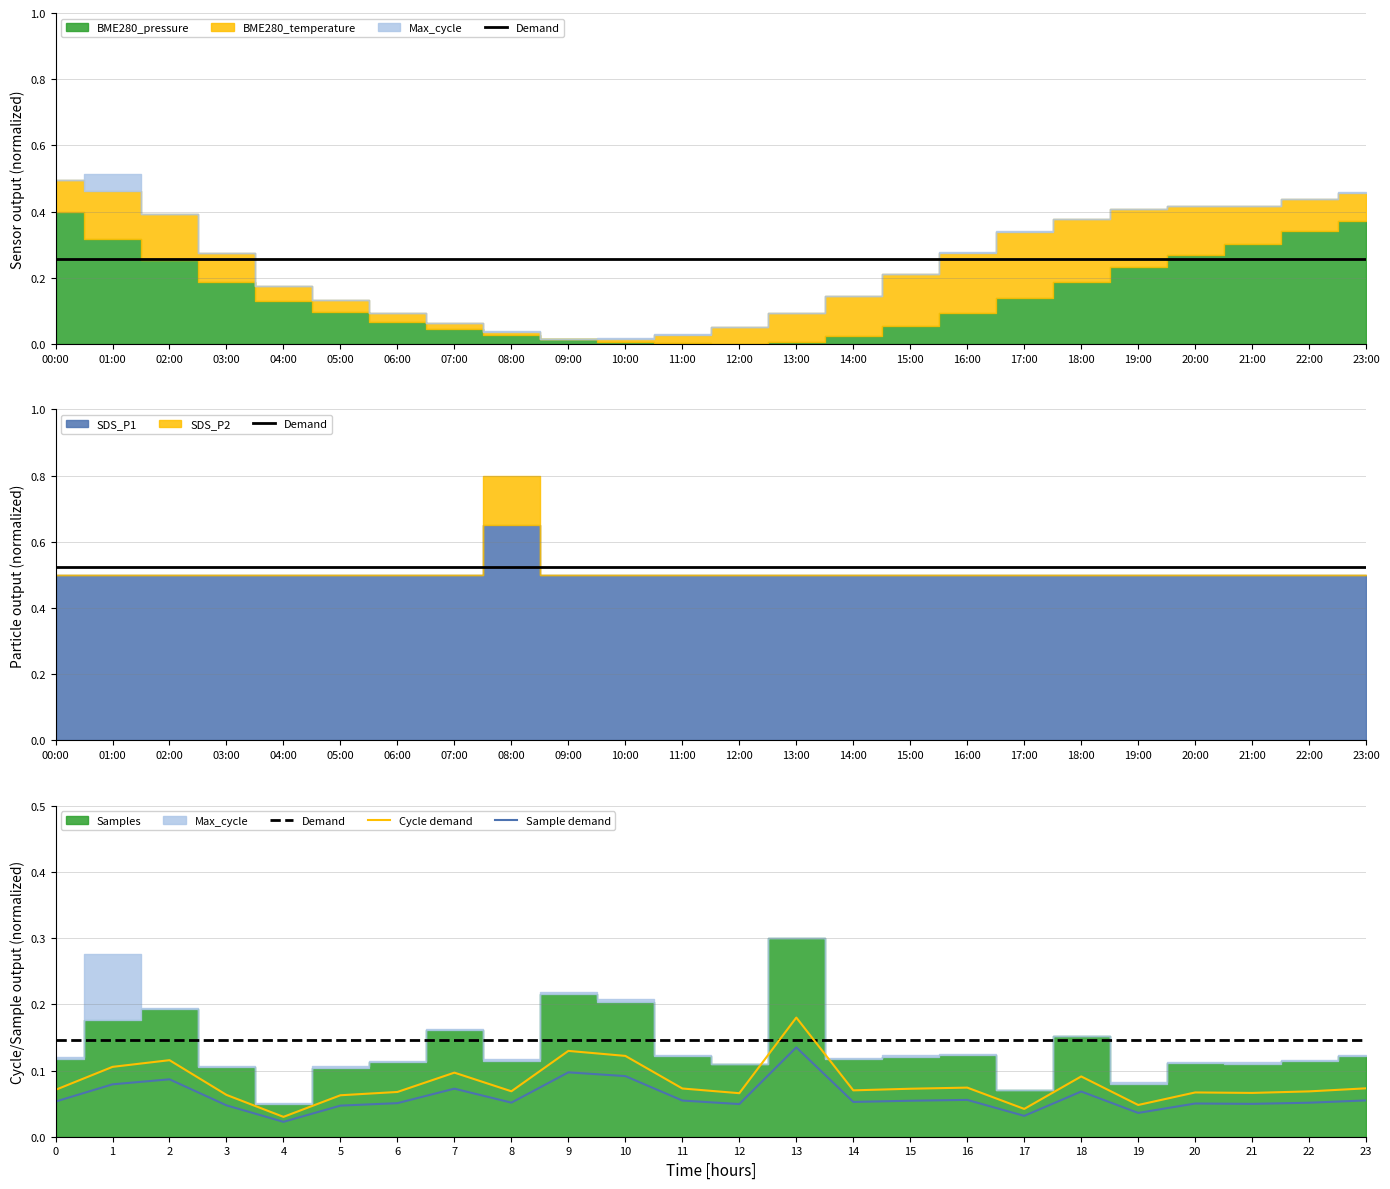

What position from the right is 06:00?

18